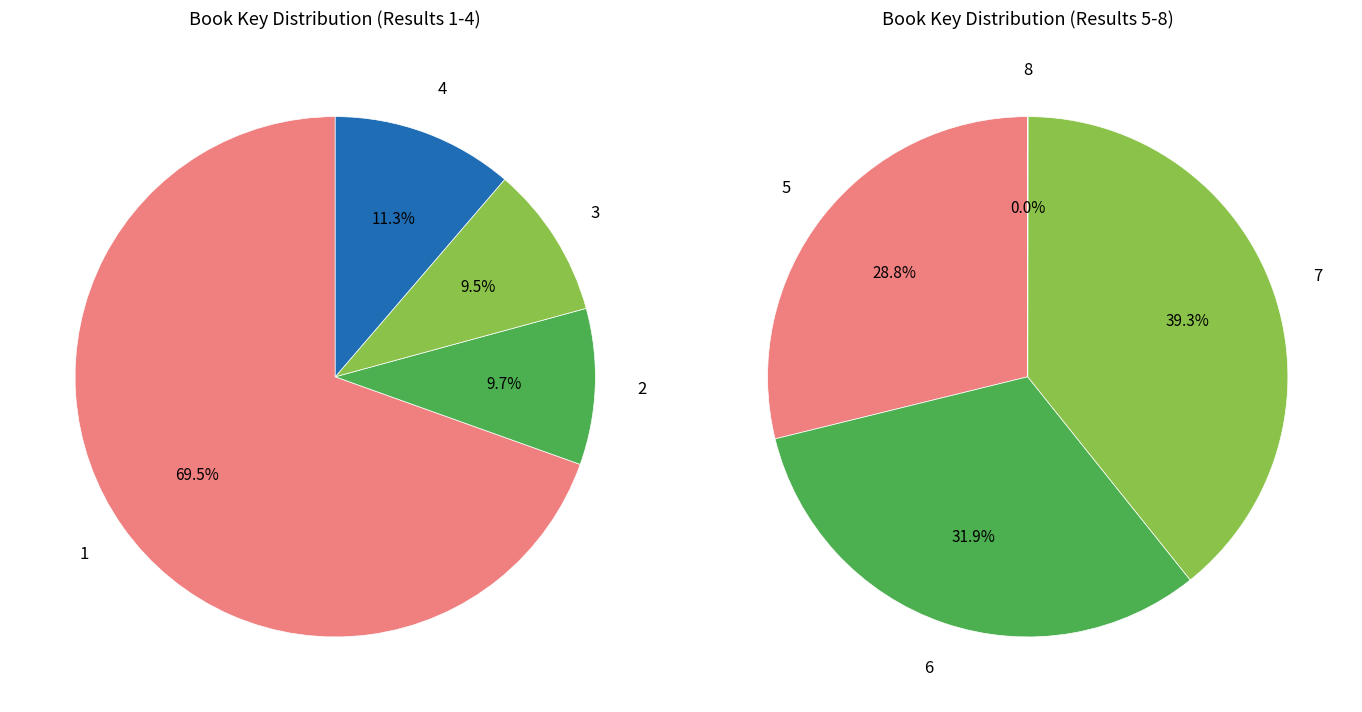

Approximately how many times larger is the value at 5 compared to 6?

0.9